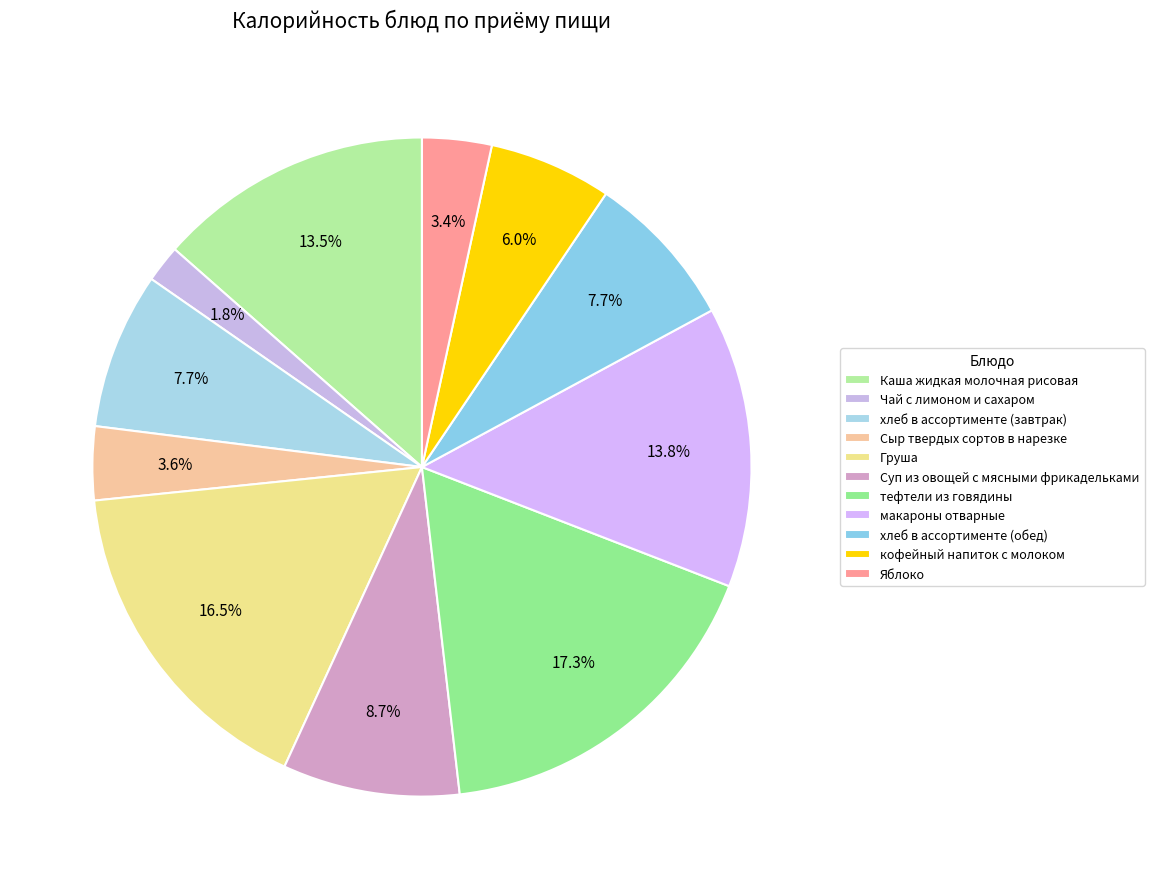

Is Суп из овощей с мясными фрикадельками the majority of the pie?

No